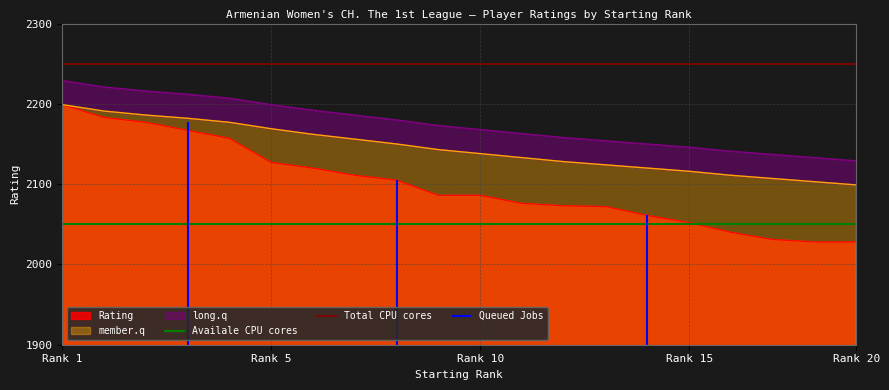

Where is Availale CPU cores nearest to the value 2050?

Rank 1